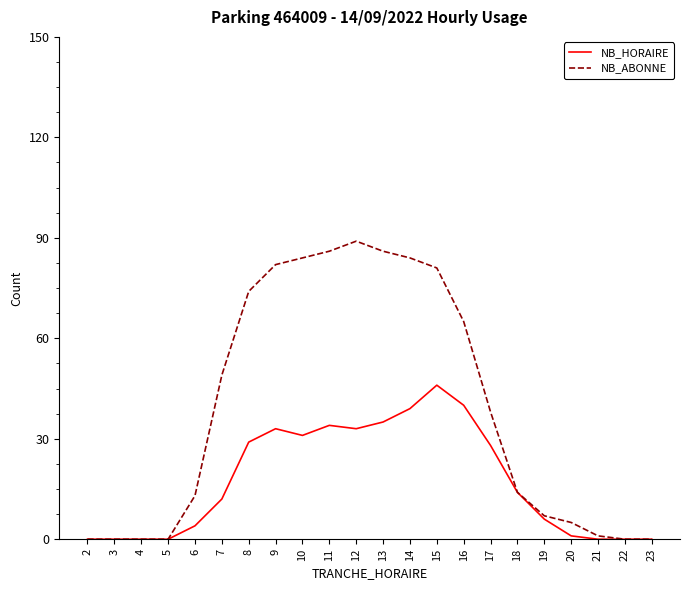

List the series in order of their overall mean, highest first.

NB_ABONNE, NB_HORAIRE